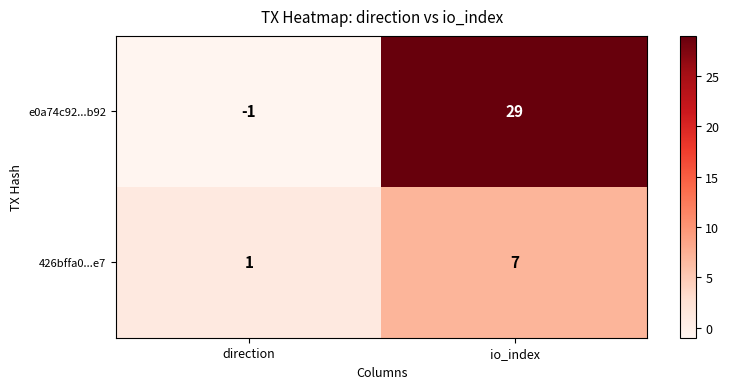

What is the sum of the e0a74c92...b92 values at direction and io_index?

28